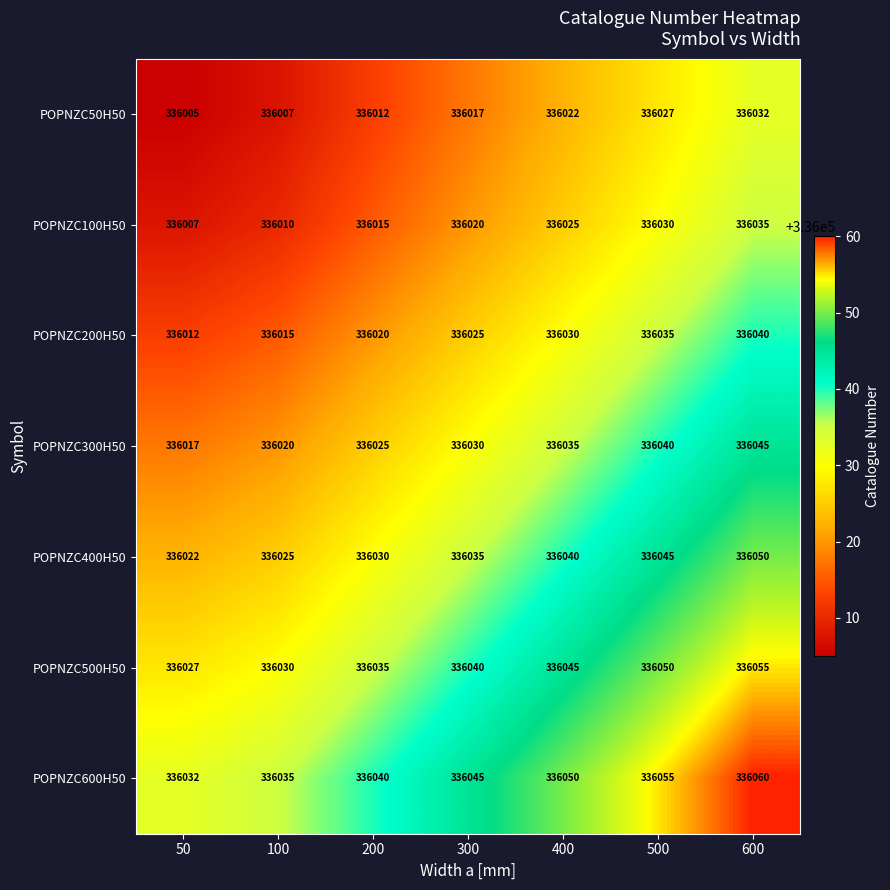

At which label does POPNZC200H50 reach its minimum?

50